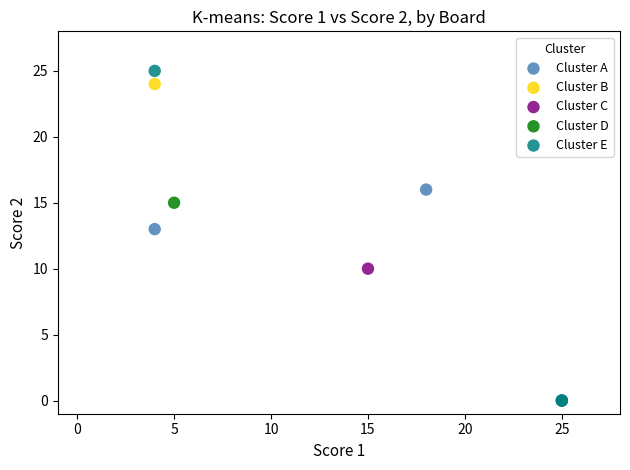

What are all the series names shown in the legend?

Cluster A, Cluster B, Cluster C, Cluster D, Cluster E